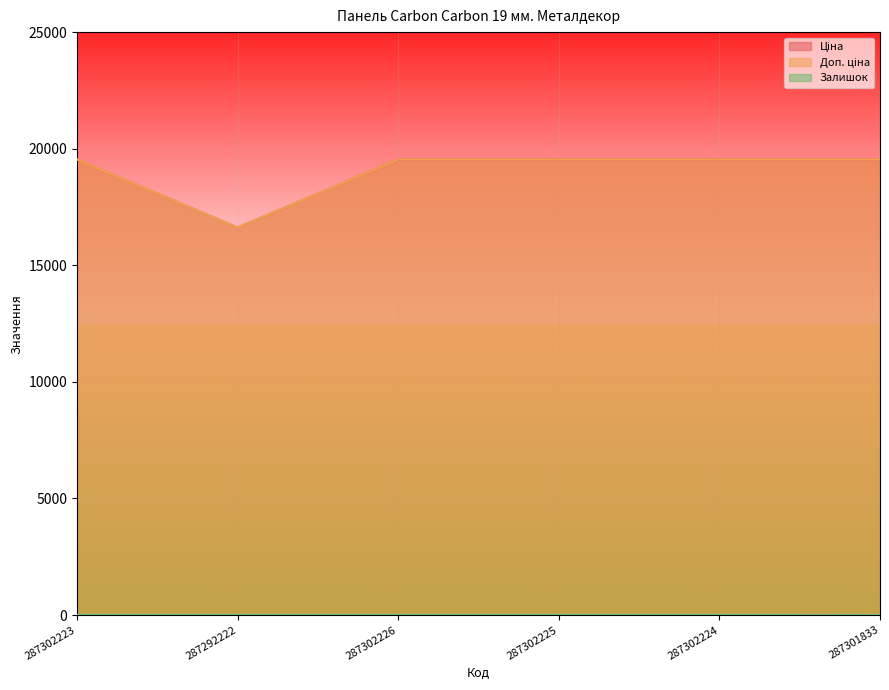

Reading left to right, list all the values displayed in this chart.

Ціна: 19542.7	16618.0	19542.7	19542.7	19542.7	19542.7
Доп. ціна: 19542.7	16618.0	19542.7	19542.7	19542.7	19542.7
Залишок: 8.0	6.0	5.0	7.0	8.0	0.0